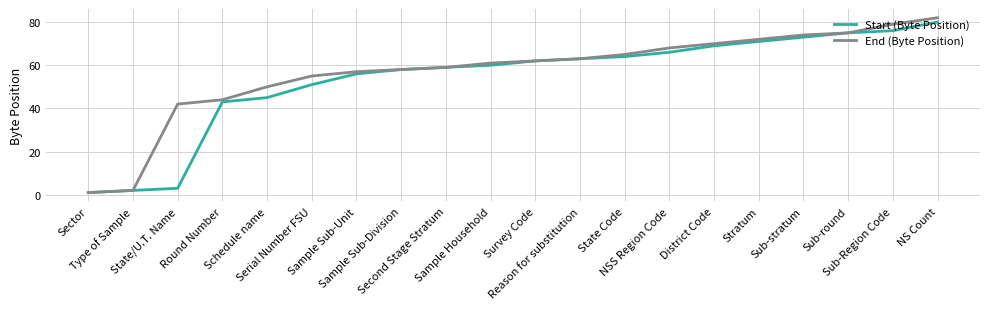

What is the greatest value displayed?

82